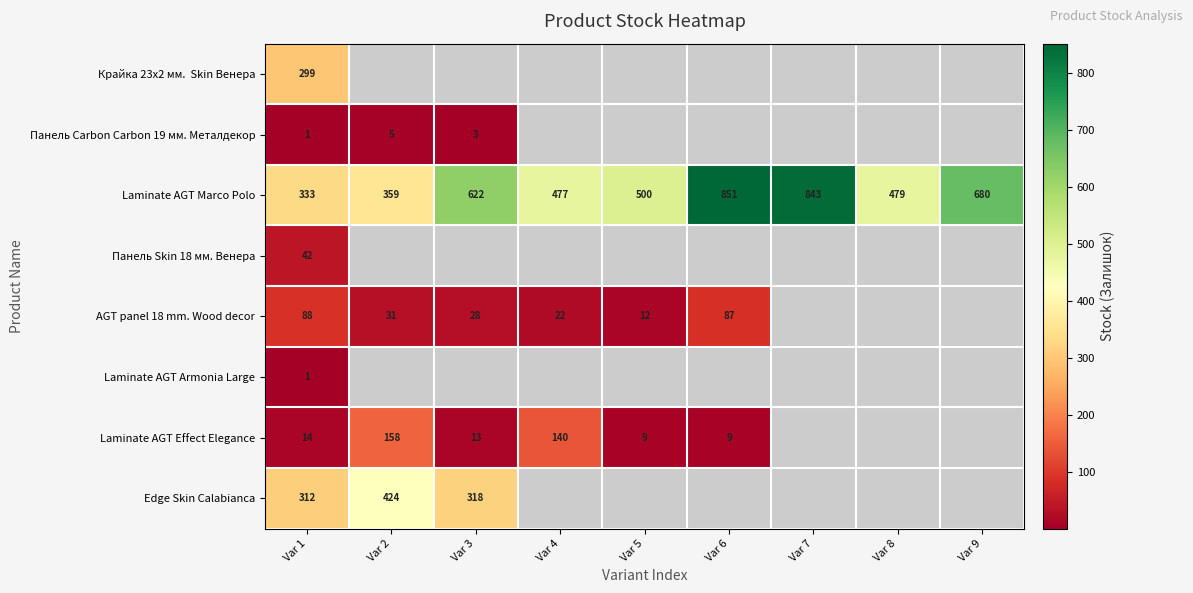

Is it true that AGT panel 18 mm. Wood decor equals 5 at Var 4?

False